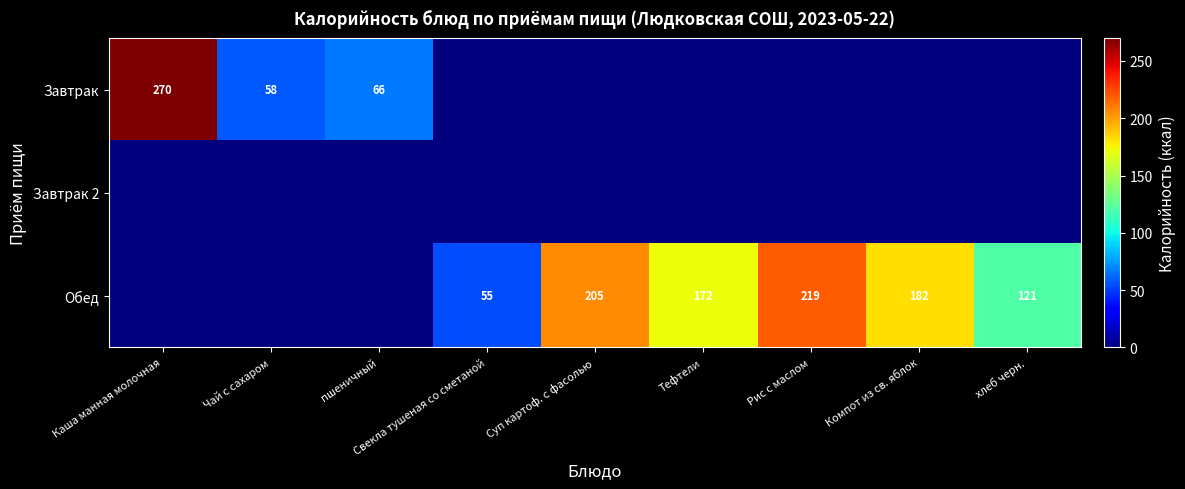

The value of Обед at Свекла тушеная со сметаной is 96. True or false?

False